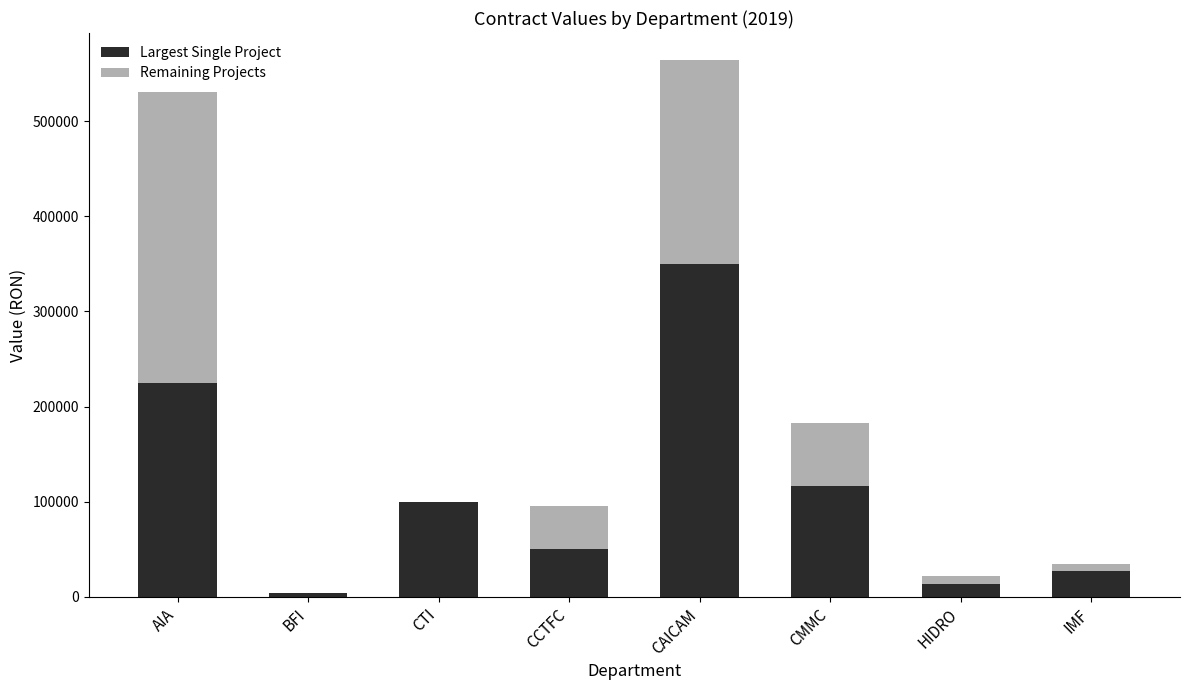

At which label does Largest Single Project reach its peak?

CAICAM